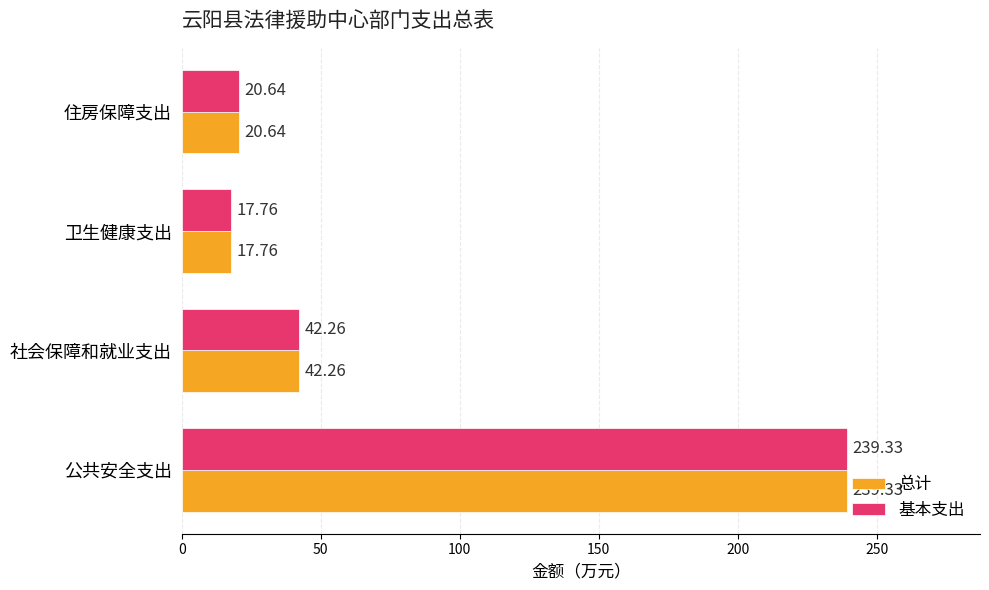

What is the total value across all series at 社会保障和就业支出?

84.5